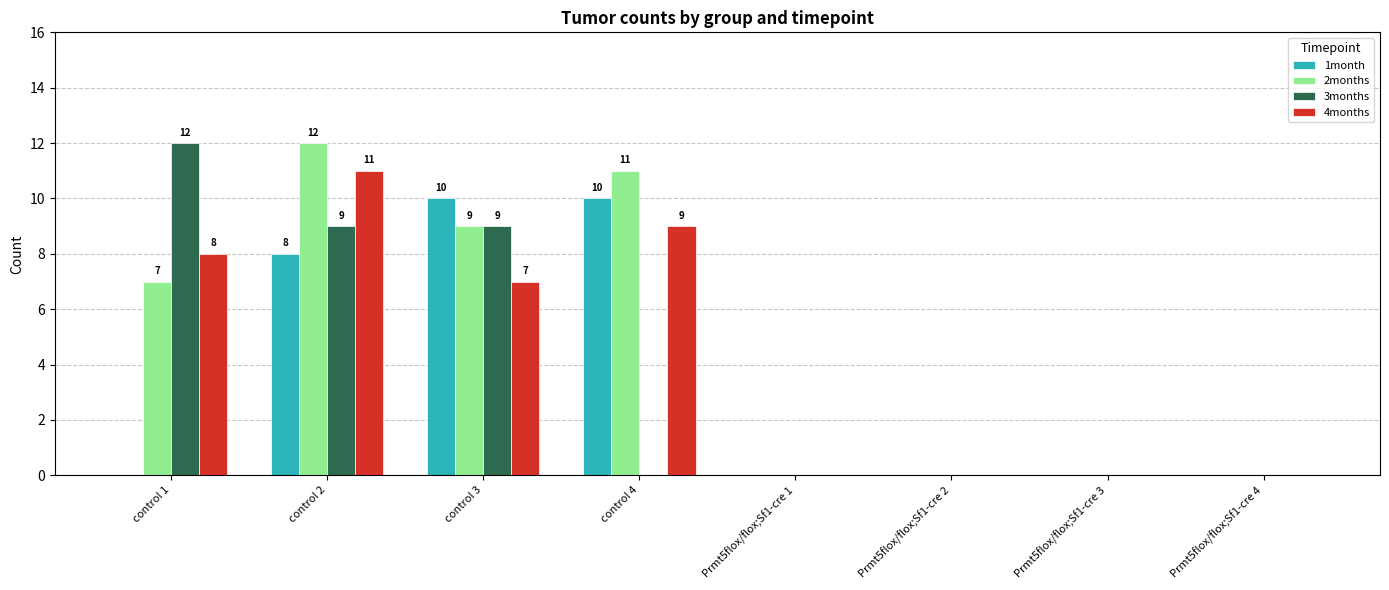

Where is 4months nearest to the value 5?

control 3